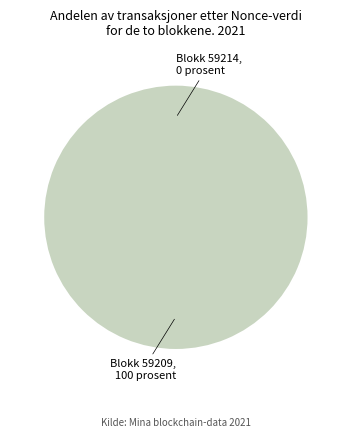

How much of the chart is everything except 59214?

100.0%